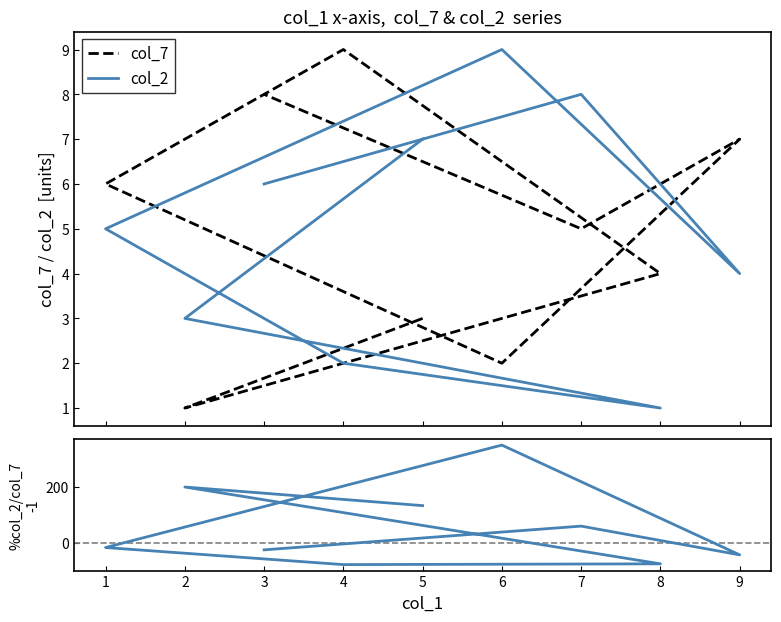

Is it true that col_2 equals 9 at 6?

True